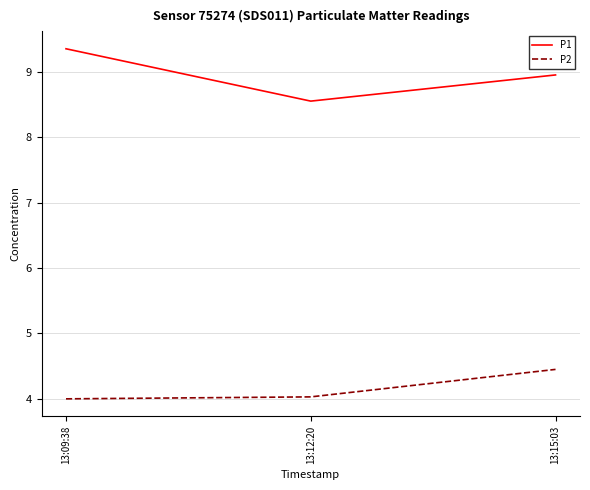

What is the total value across all series at 13:15:03?

13.4